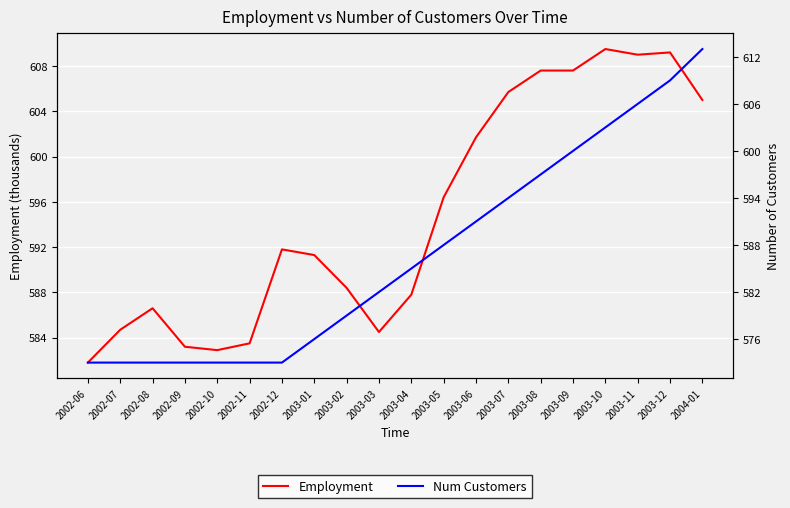

Reading left to right, list all the values displayed in this chart.

Employment: 2002-06=581.8	2002-07=584.7	2002-08=586.6	2002-09=583.2	2002-10=582.9	2002-11=583.5	2002-12=591.8	2003-01=591.3	2003-02=588.4	2003-03=584.5	2003-04=587.8	2003-05=596.4	2003-06=601.7	2003-07=605.7	2003-08=607.6	2003-09=607.6	2003-10=609.5	2003-11=609.0	2003-12=609.2	2004-01=605.0
Num Customers: 2002-06=573.0	2002-07=573.0	2002-08=573.0	2002-09=573.0	2002-10=573.0	2002-11=573.0	2002-12=573.0	2003-01=576.0	2003-02=579.0	2003-03=582.0	2003-04=585.0	2003-05=588.0	2003-06=591.0	2003-07=594.0	2003-08=597.0	2003-09=600.0	2003-10=603.0	2003-11=606.0	2003-12=609.0	2004-01=613.0